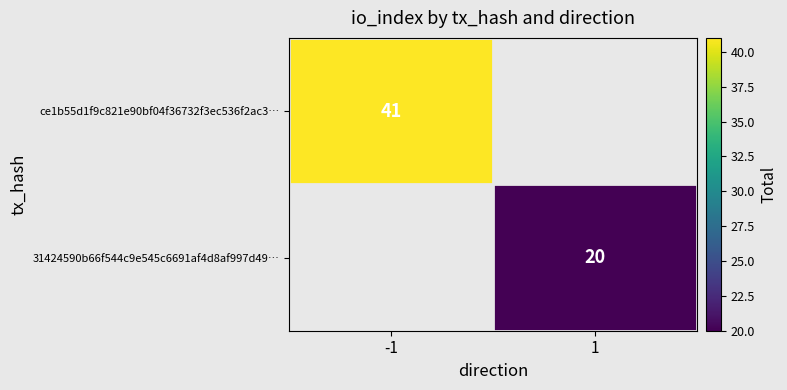

The value of ce1b55d1f9c821e90bf04f36732f3ec536f2ac3… at -1 is 41. True or false?

True